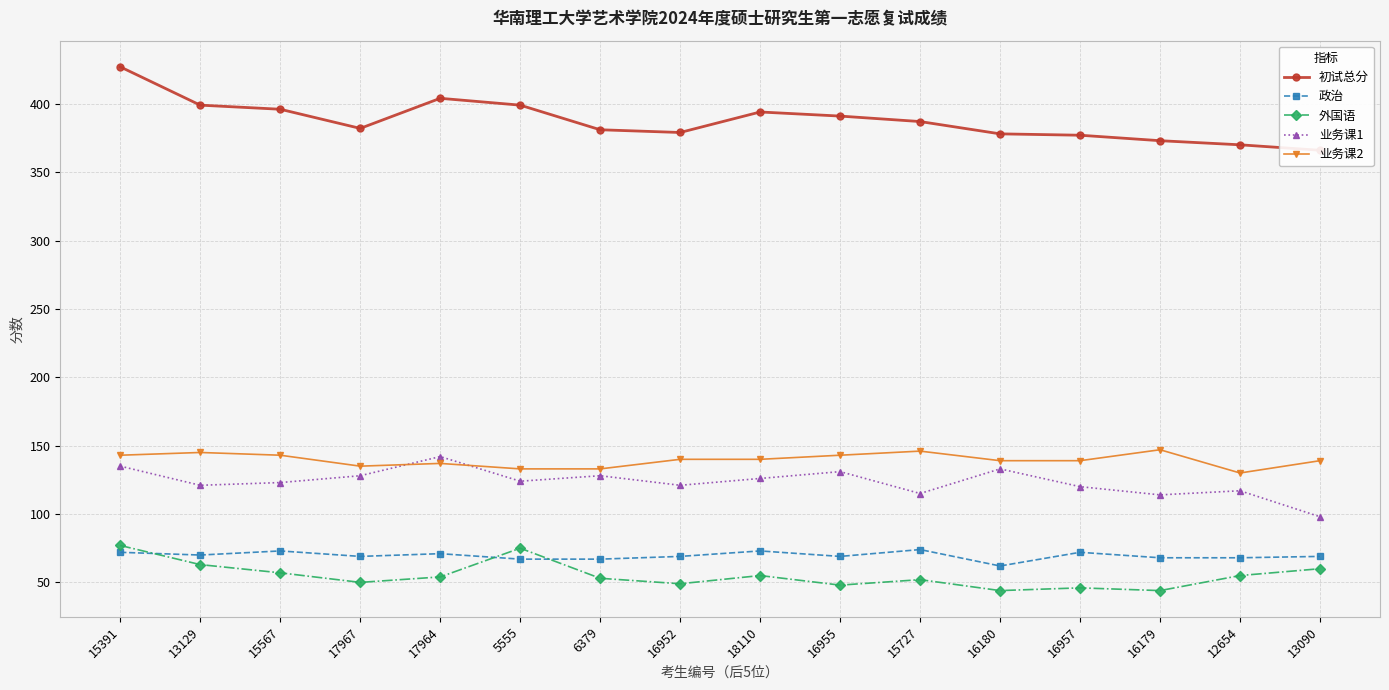

How many lines are shown in the chart?

5